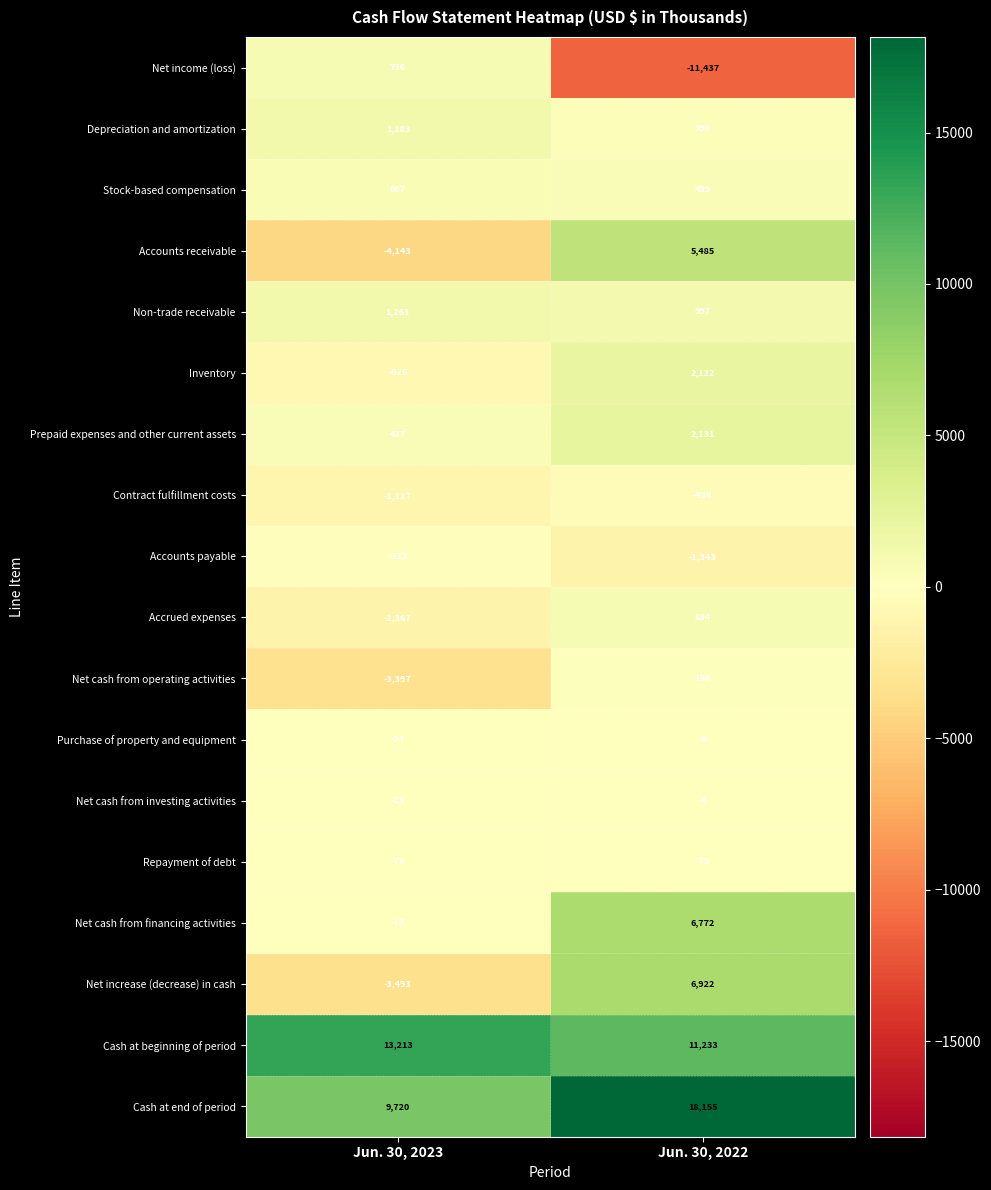

At which category is the sum across all series the highest?

Jun. 30, 2022